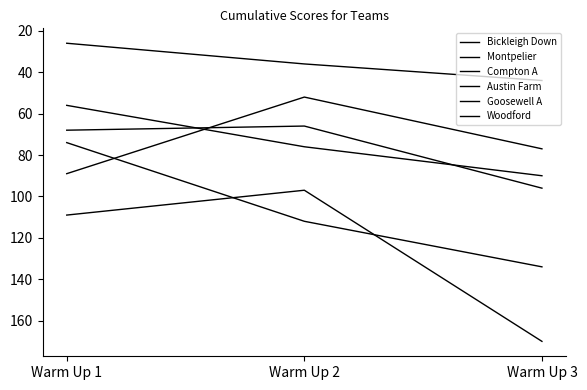

Between Warm Up 1 and Warm Up 2, which is larger?

Warm Up 2